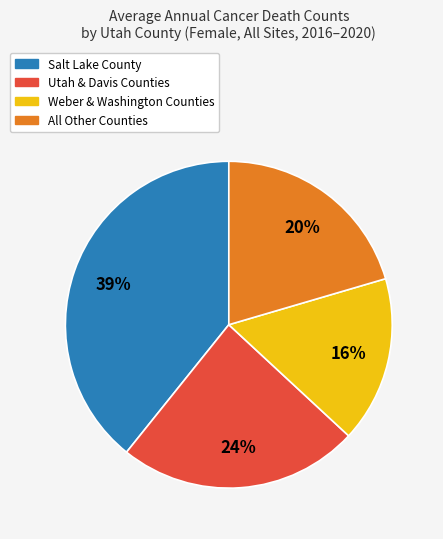

To the nearest percent, what is the difference between the largest and smallest slice percentages?

23%